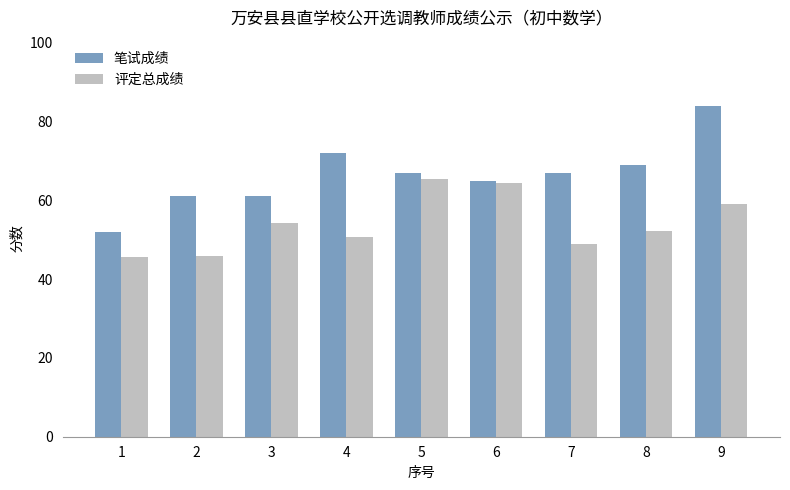

How many series are shown in this chart?

2